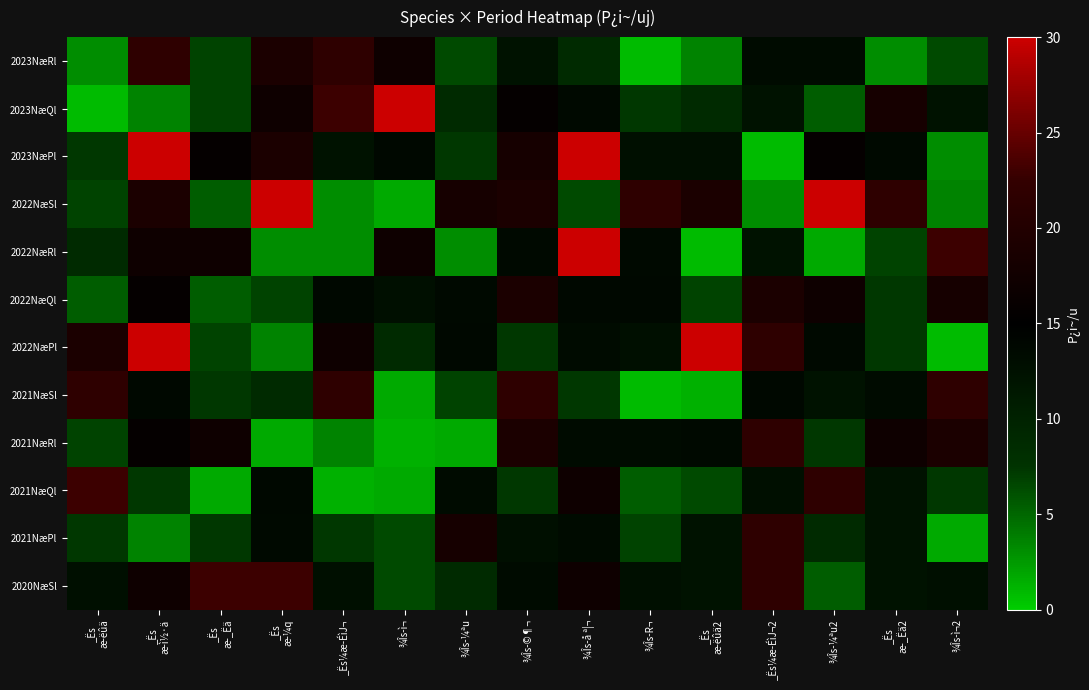

How many series are shown in this chart?

12